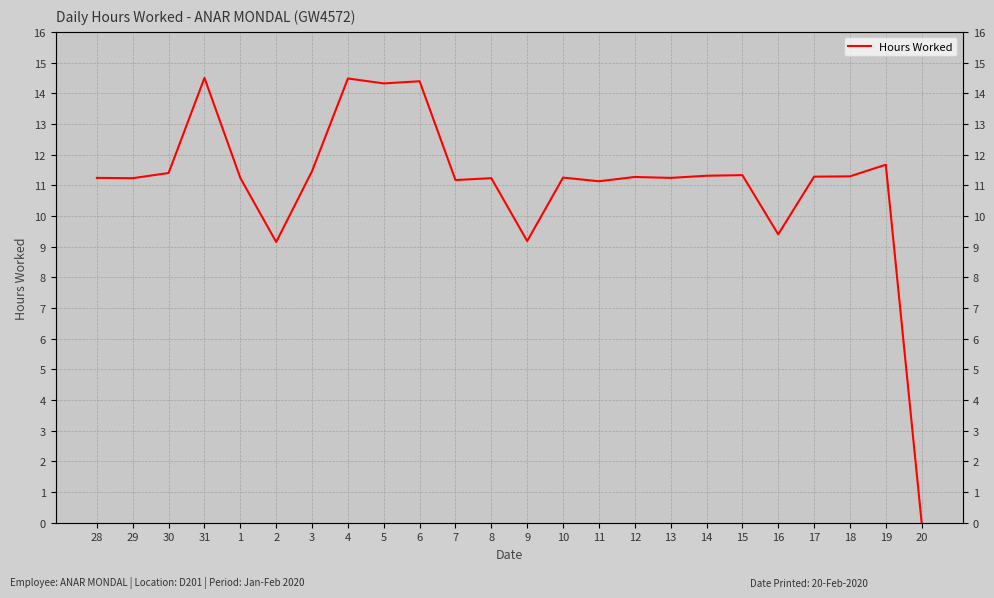

What is the value of the 9th point from the left?

14.3